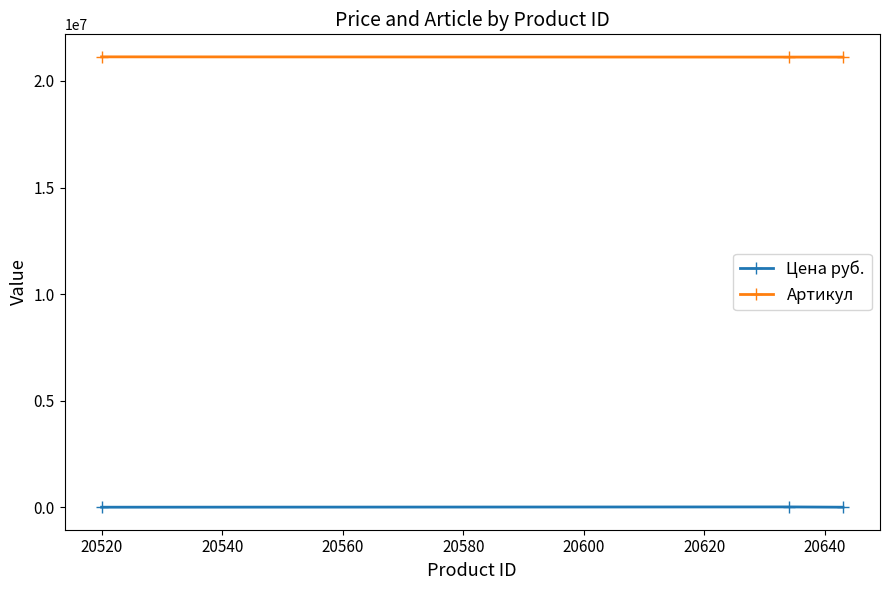

Does the chart have visible grid lines?

No